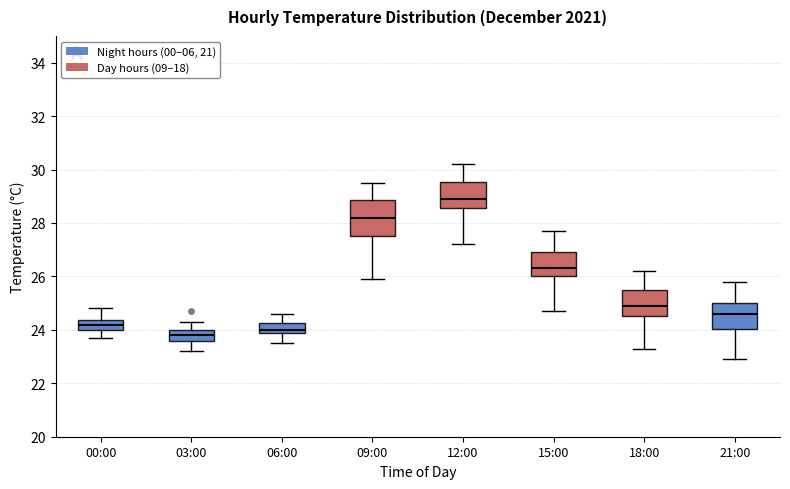

Comparing the boxes themselves (not the whiskers), which one is the tallest?

09:00